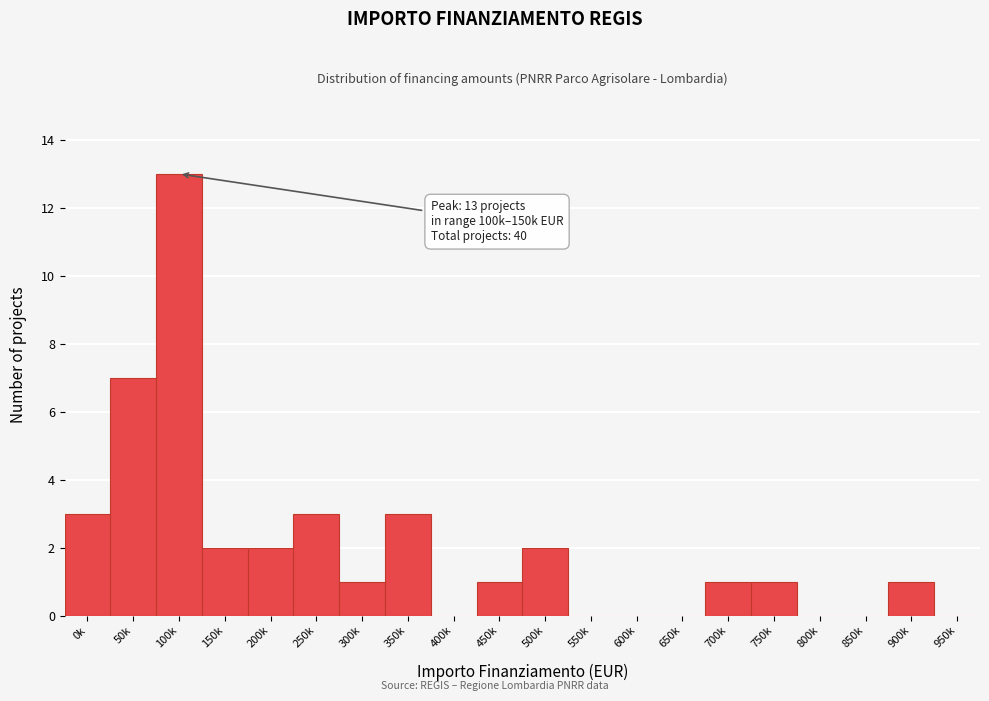

Reading right to left, what are all the values shown in this chart?

950k=0	900k=1	850k=0	800k=0	750k=1	700k=1	650k=0	600k=0	550k=0	500k=2	450k=1	400k=0	350k=3	300k=1	250k=3	200k=2	150k=2	100k=13	50k=7	0k=3